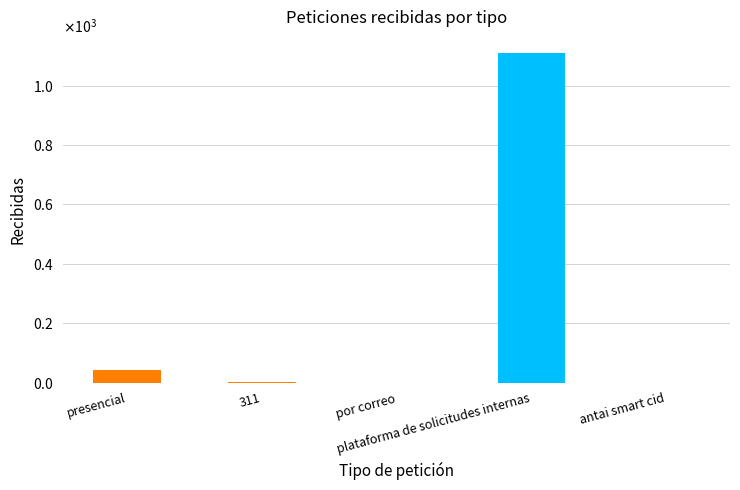

What is the change in value from presencial to antai smart cid?

-41